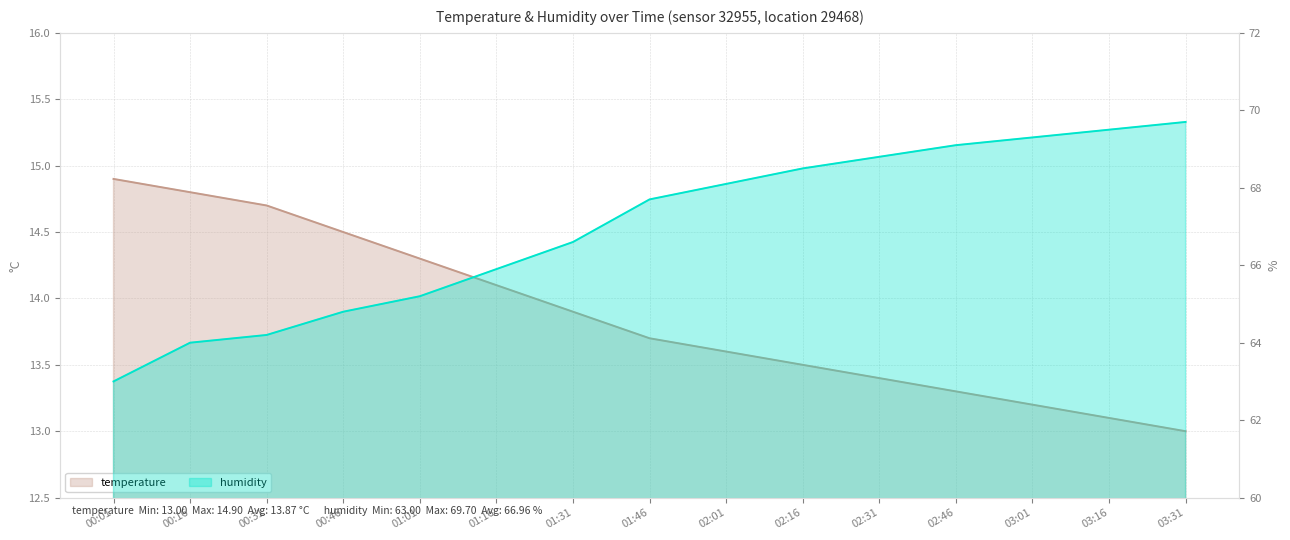

Reading left to right, list all the values displayed in this chart.

temperature: 00:01=14.9	00:16=14.8	00:31=14.7	00:46=14.5	01:01=14.3	01:16=14.1	01:31=13.9	01:46=13.7	02:01=13.6	02:16=13.5	02:31=13.4	02:46=13.3	03:01=13.2	03:16=13.1	03:31=13.0
humidity: 00:01=63.0	00:16=64.0	00:31=64.2	00:46=64.8	01:01=65.2	01:16=65.9	01:31=66.6	01:46=67.7	02:01=68.1	02:16=68.5	02:31=68.8	02:46=69.1	03:01=69.3	03:16=69.5	03:31=69.7